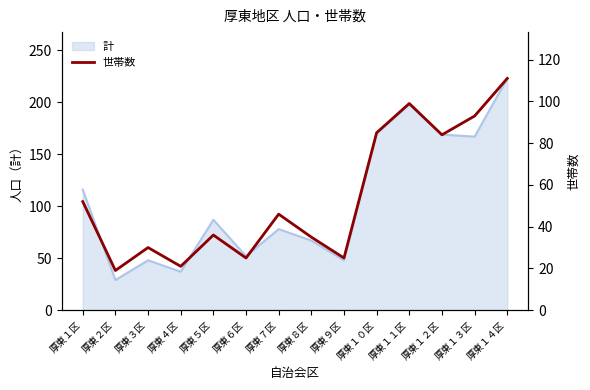

At which category does the data reach its first local valley?

厚東２区